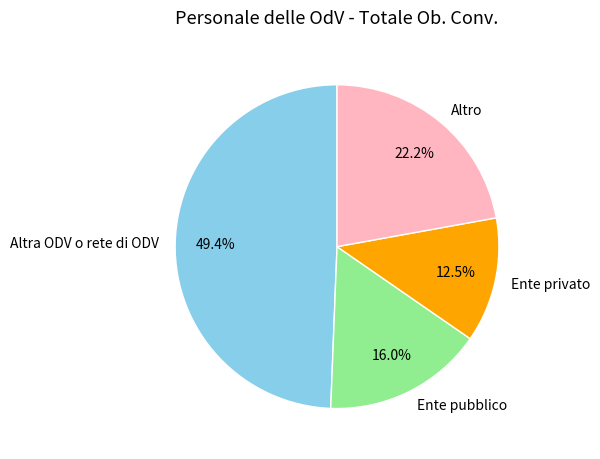

Approximately how many times larger is the value at Ente privato compared to Altra ODV o rete di ODV?

0.3